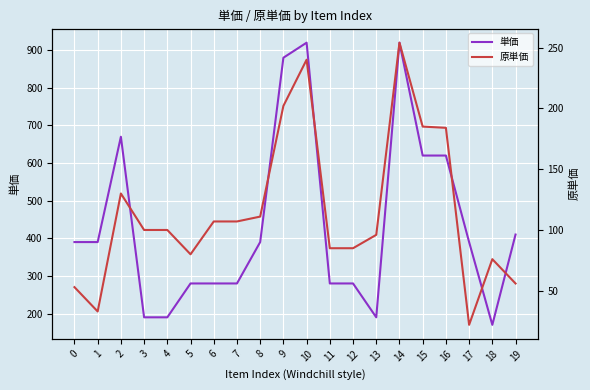

Which category has the highest value in the 単価 series?

10